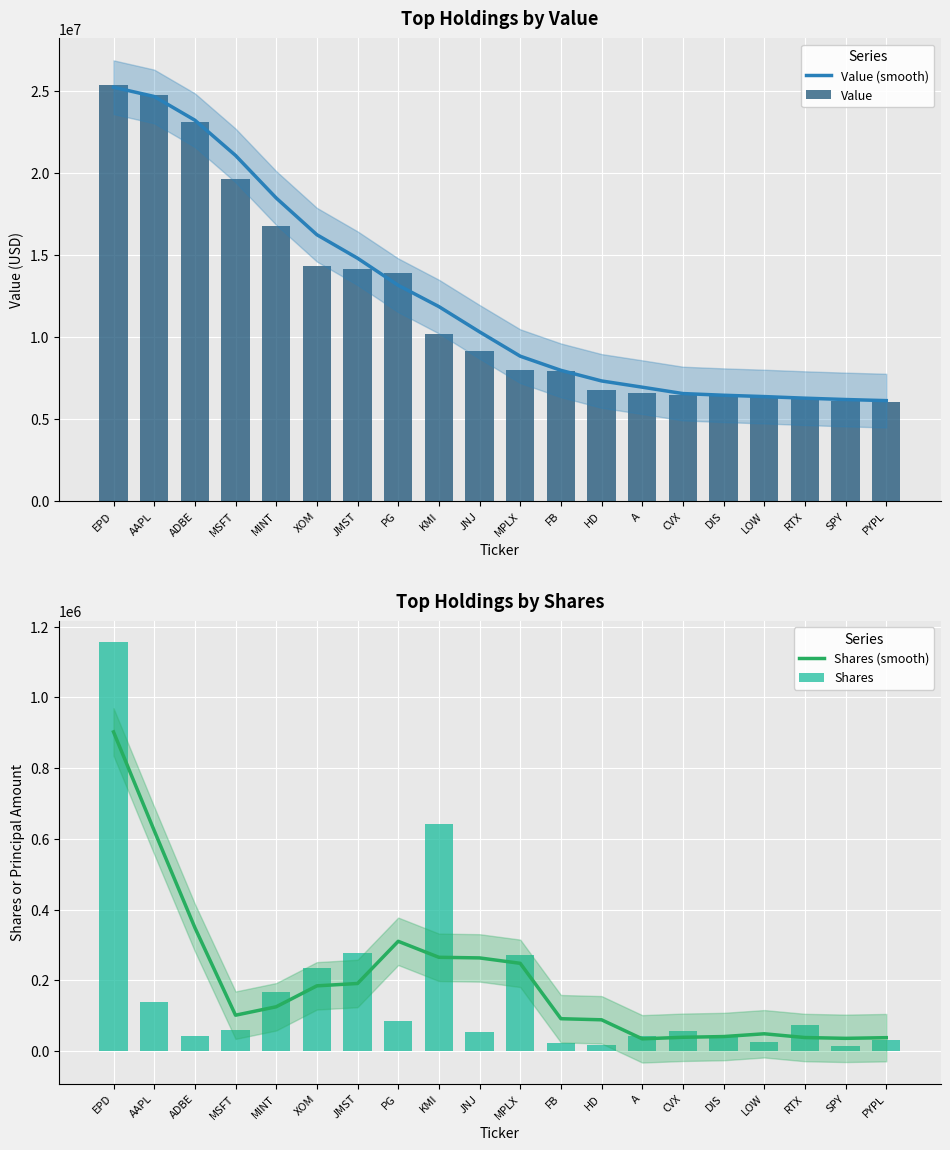

Read the Value (smooth) value at JNJ.

10315500